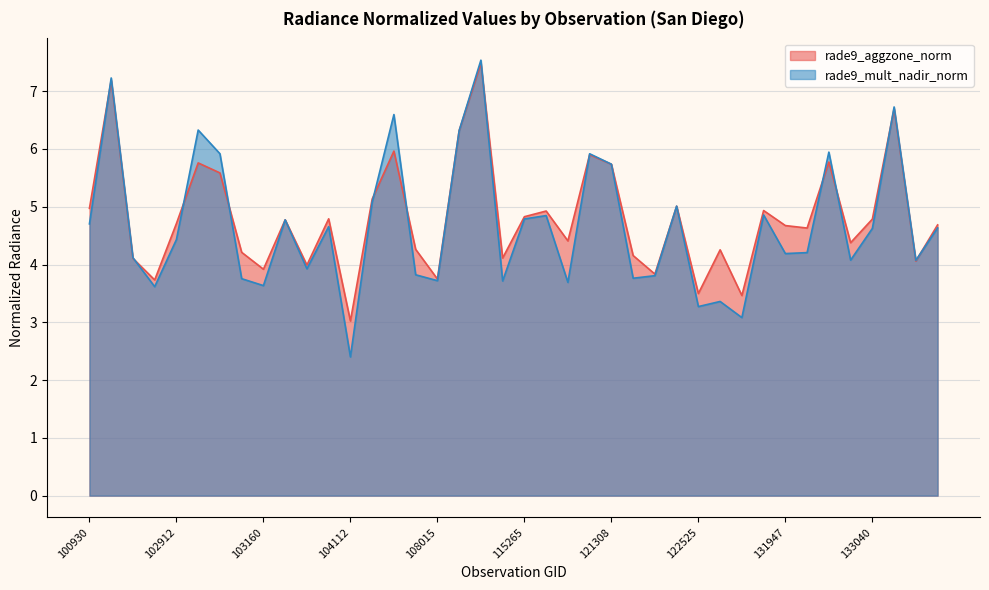

What is the value of the rade9_mult_nadir_norm point at the 31st from the left?

3.1